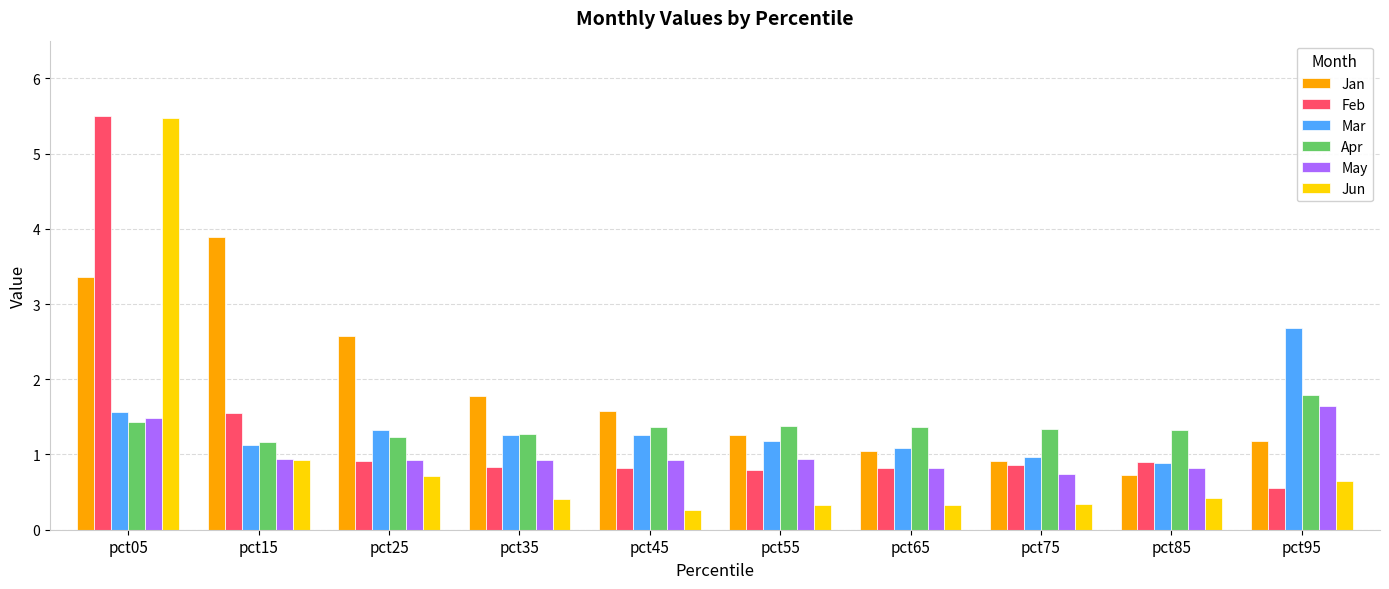

Is the value of Jun at pct55 greater than the value of Feb at pct75?

No